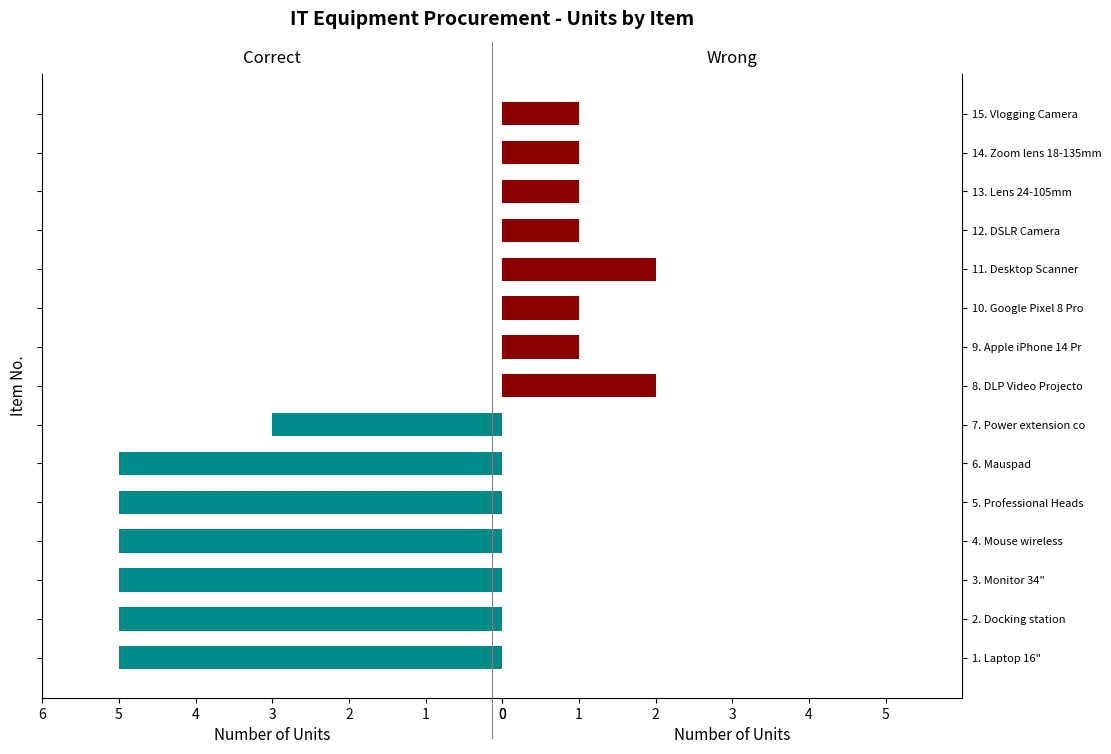

What is the difference between the second highest and minimum values in the Wrong series?

2